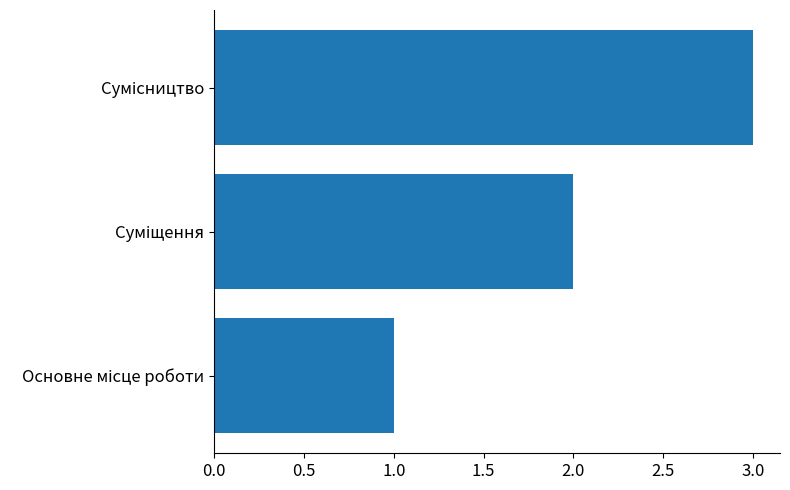

What is the sum of all values?

6